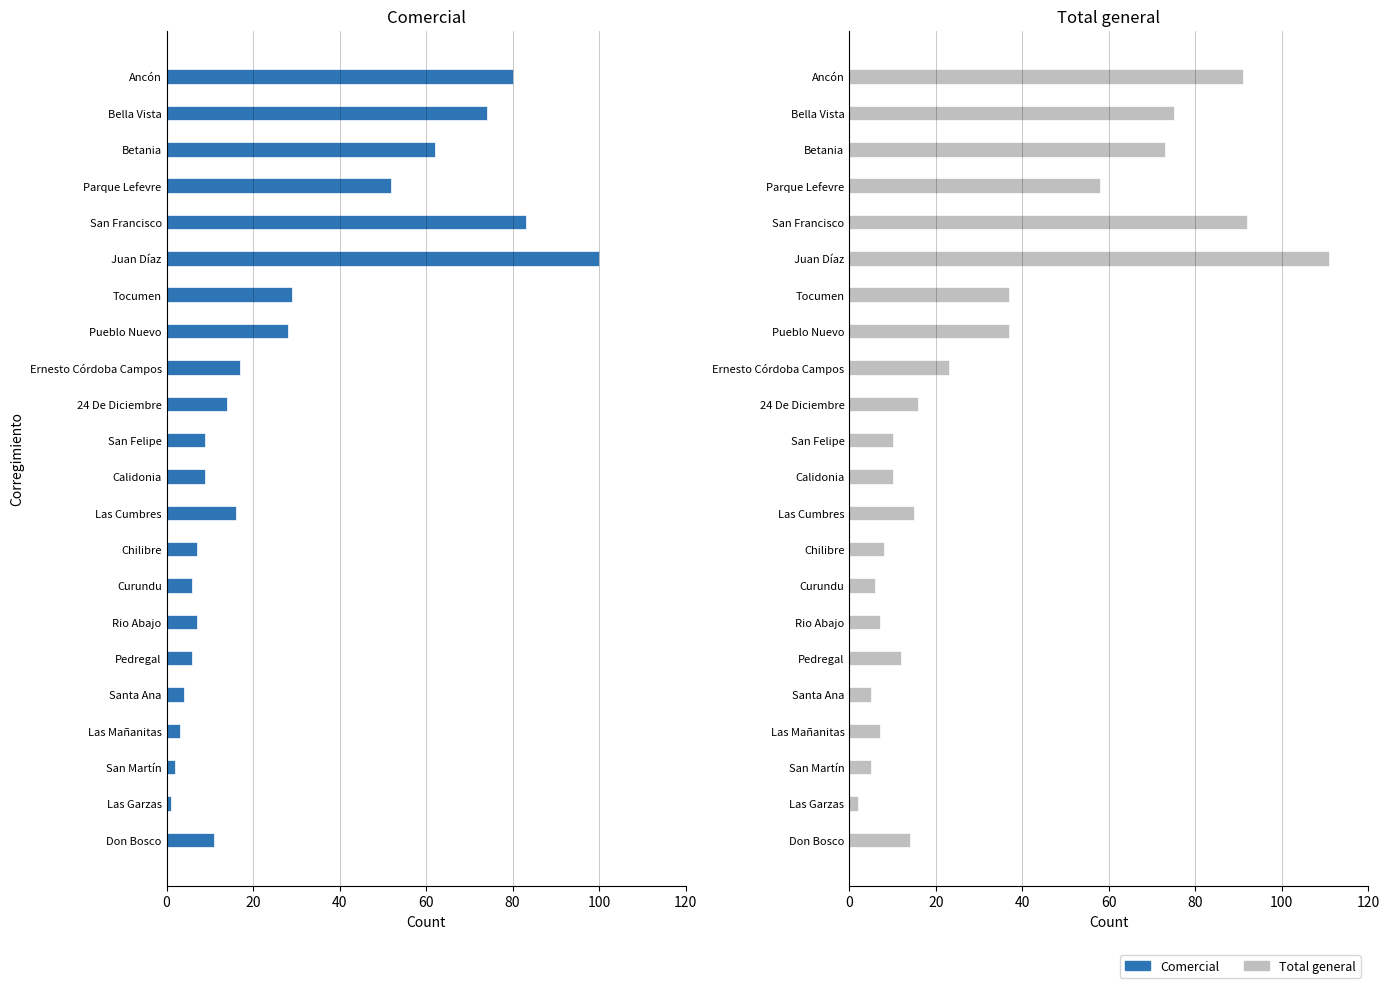

Between Betania and San Francisco, which series saw the biggest shift?

Comercial